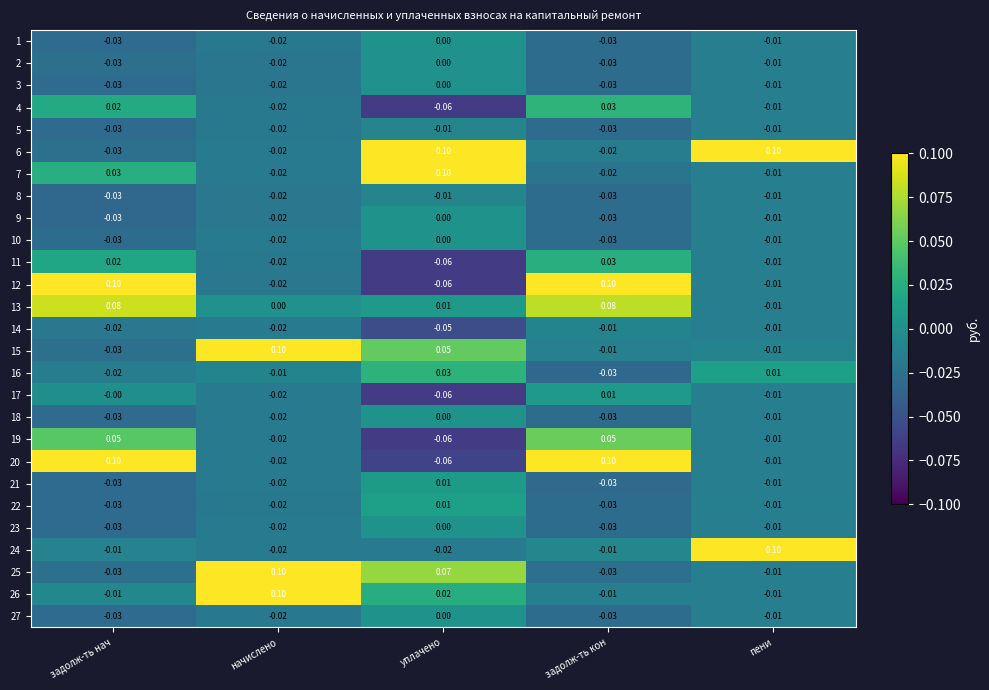

Which label corresponds to the smallest value in the chart?

уплачено